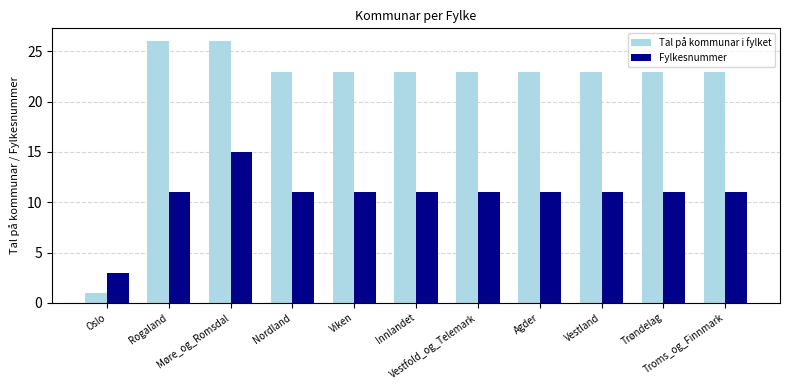

What is the maximum value for Fylkesnummer?

15